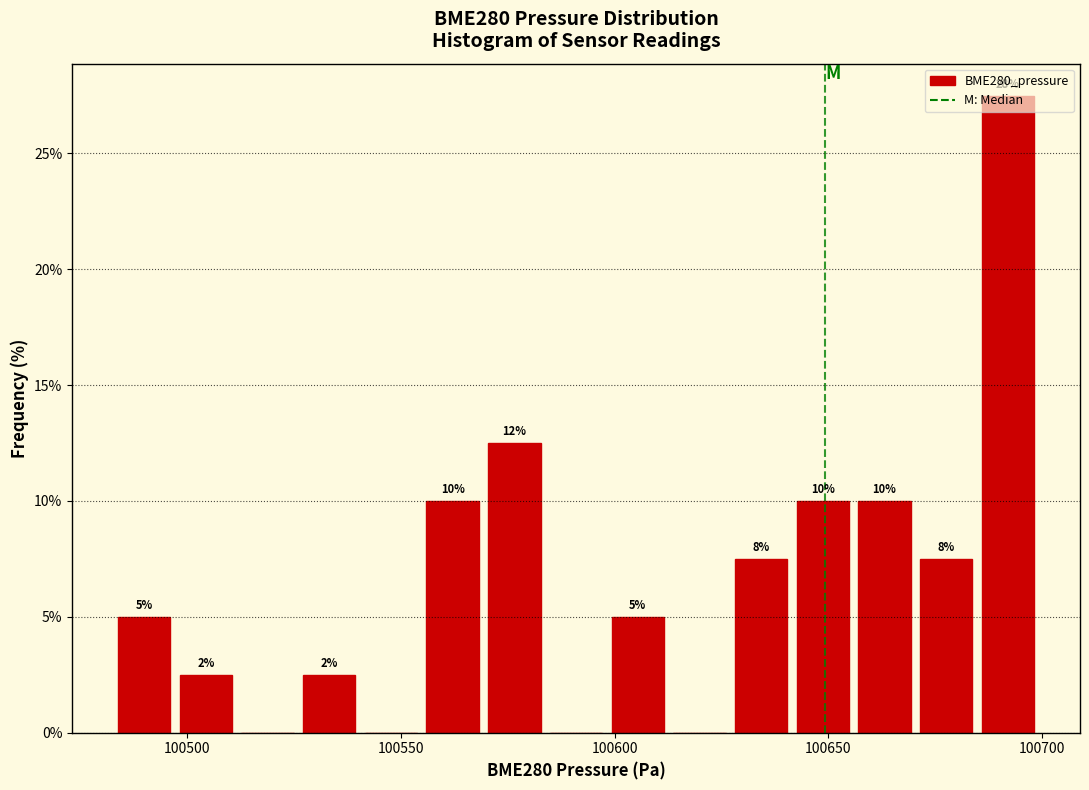

Read against the x-axis, roughly where is the centre of the tallest bar?

100690